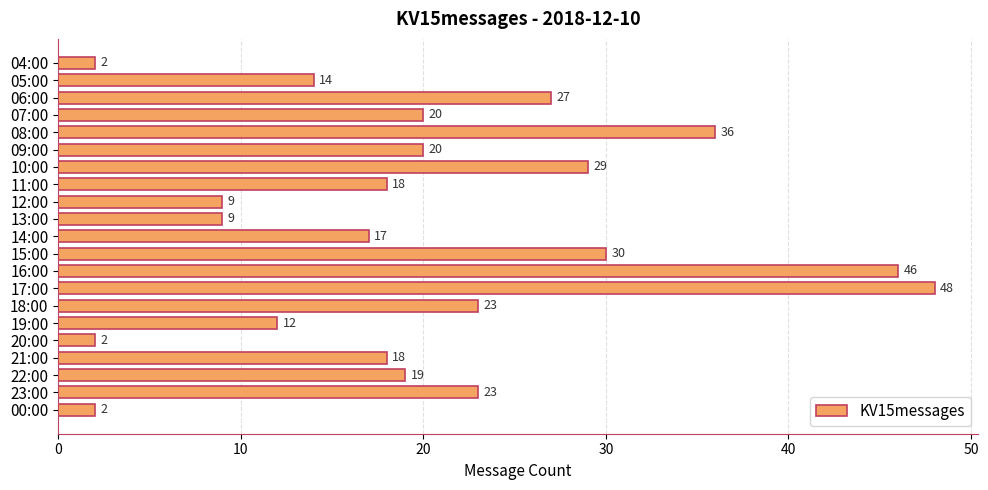

What is the label of the 19th bar from the top?

22:00